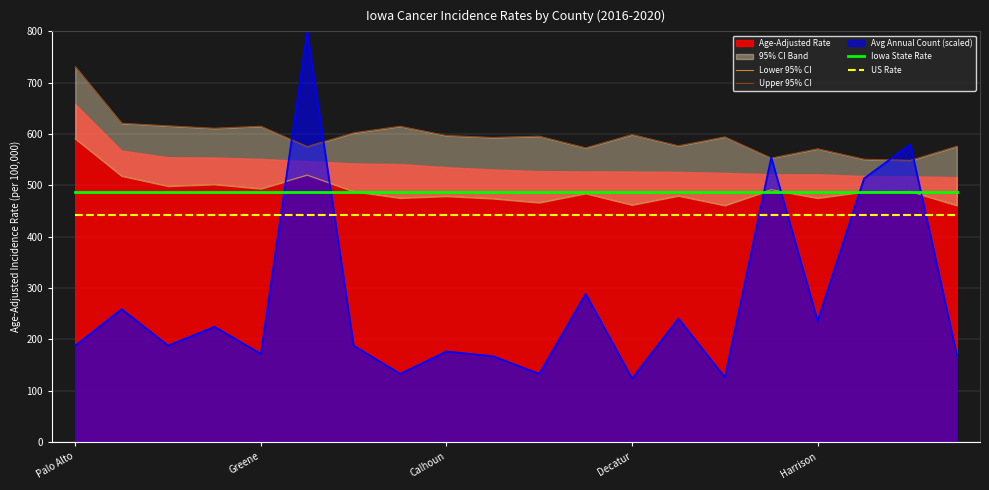

What is the label of the 7th point from the right?

13